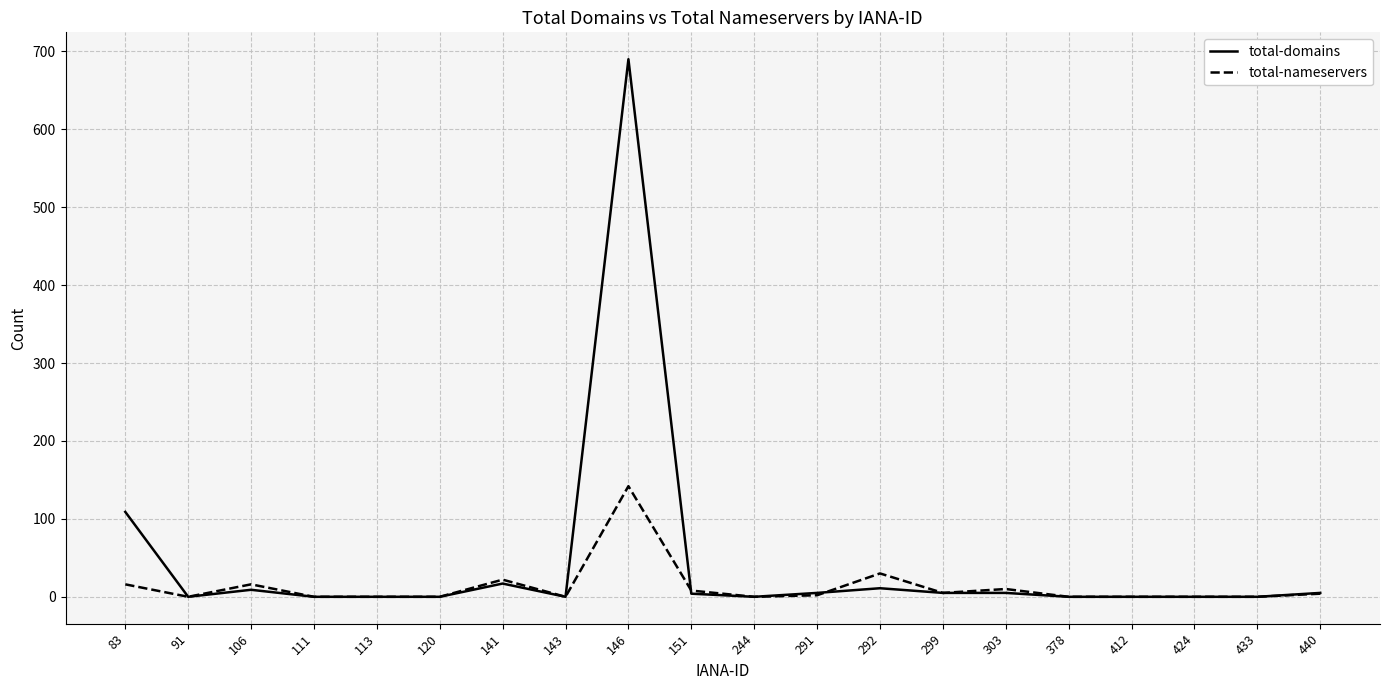

Is it true that total-domains equals 0 at 378?

True